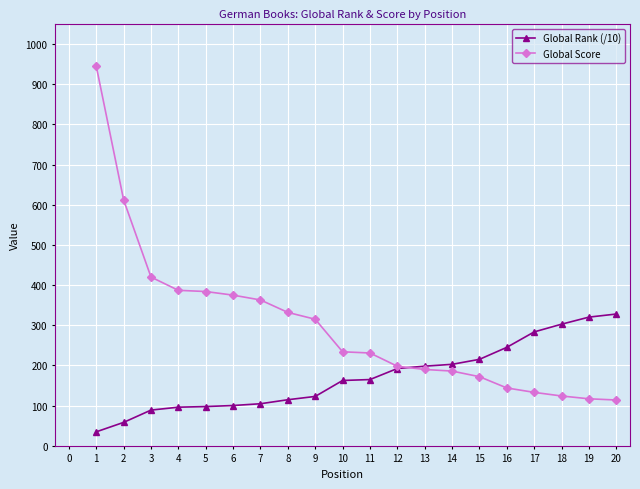

The value of Global Rank (/10) at 6 is 53.1. True or false?

False